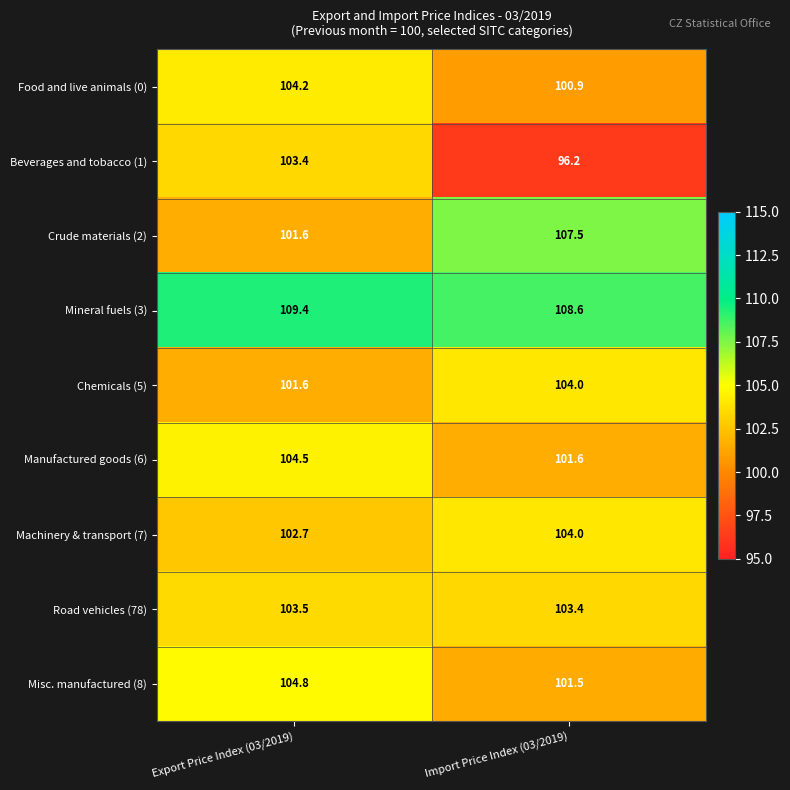

What is the greatest value displayed?

109.4